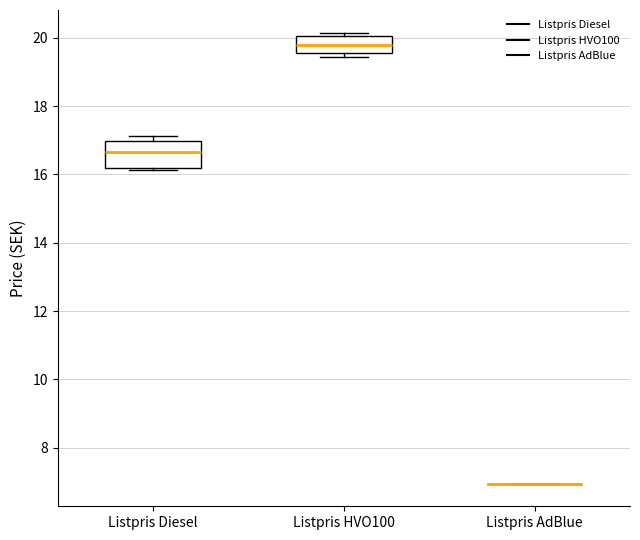

Where is the upper edge of the box for Listpris HVO100 on the y-axis? The values are not printed on the chart, so give them approximately, as read against the axis.

20.0